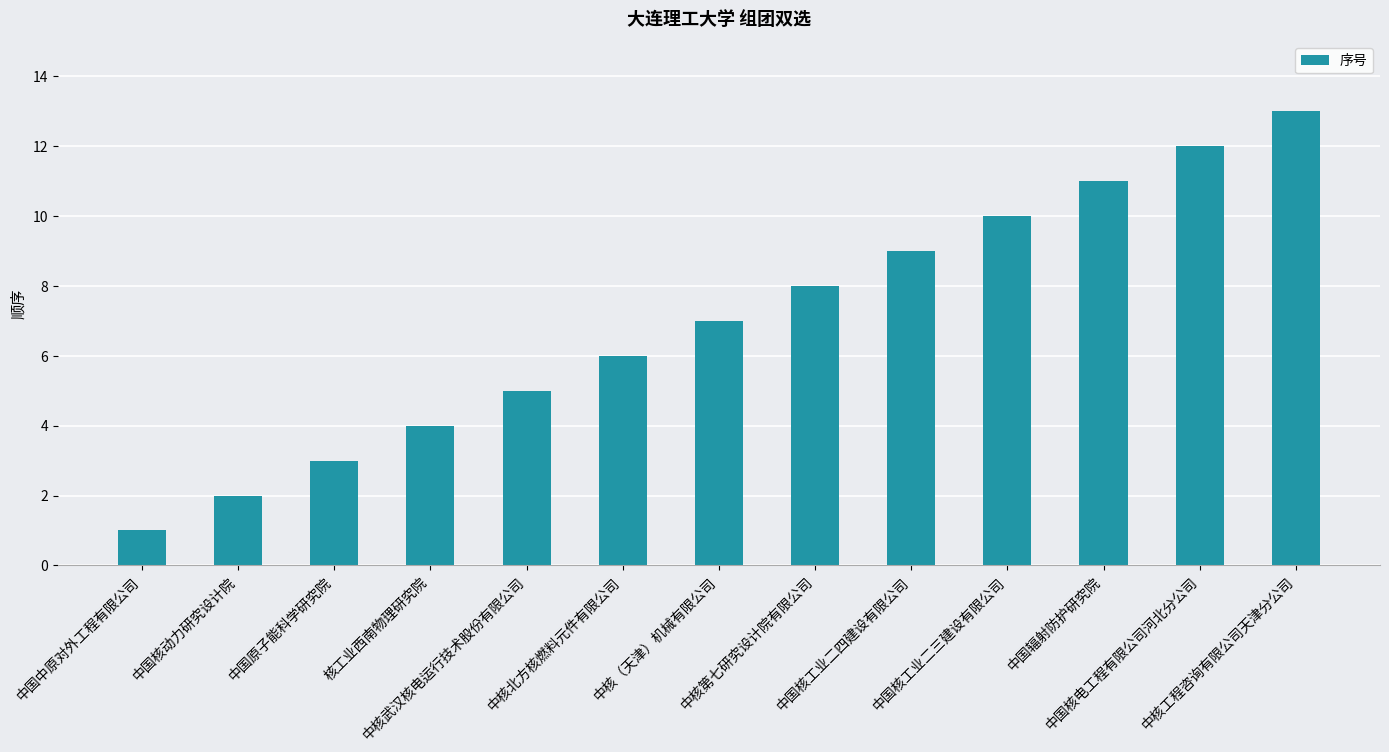

List the labels in order of value, largest first.

中核工程咨询有限公司天津分公司, 中国核电工程有限公司河北分公司, 中国辐射防护研究院, 中国核工业二三建设有限公司, 中国核工业二四建设有限公司, 中核第七研究设计院有限公司, 中核（天津）机械有限公司, 中核北方核燃料元件有限公司, 中核武汉核电运行技术股份有限公司, 核工业西南物理研究院, 中国原子能科学研究院, 中国核动力研究设计院, 中国中原对外工程有限公司